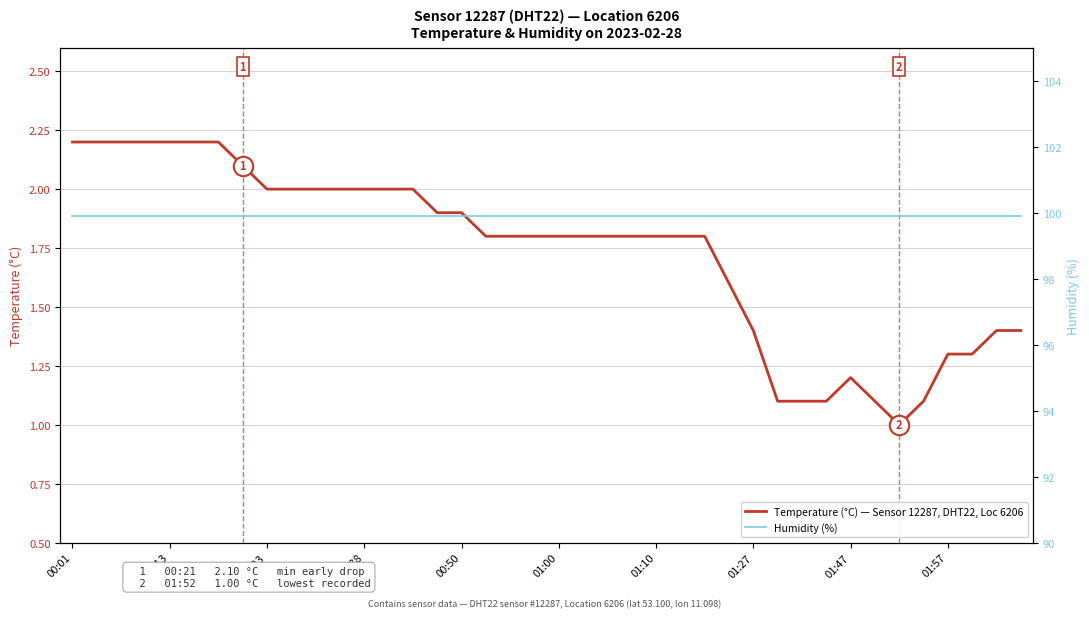

What is the minimum value for Temperature (°C) — Sensor 12287, DHT22, Loc 6206?

1.0